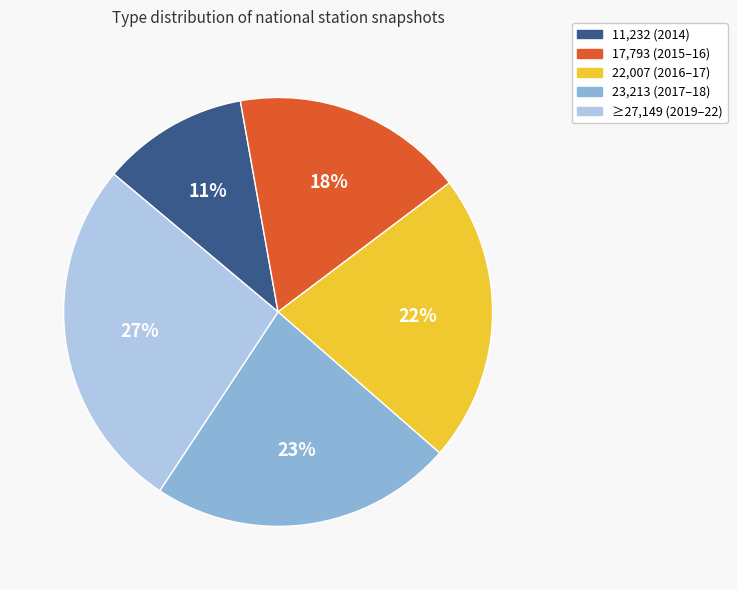

Is there any slice that represents more than half of the pie?

No